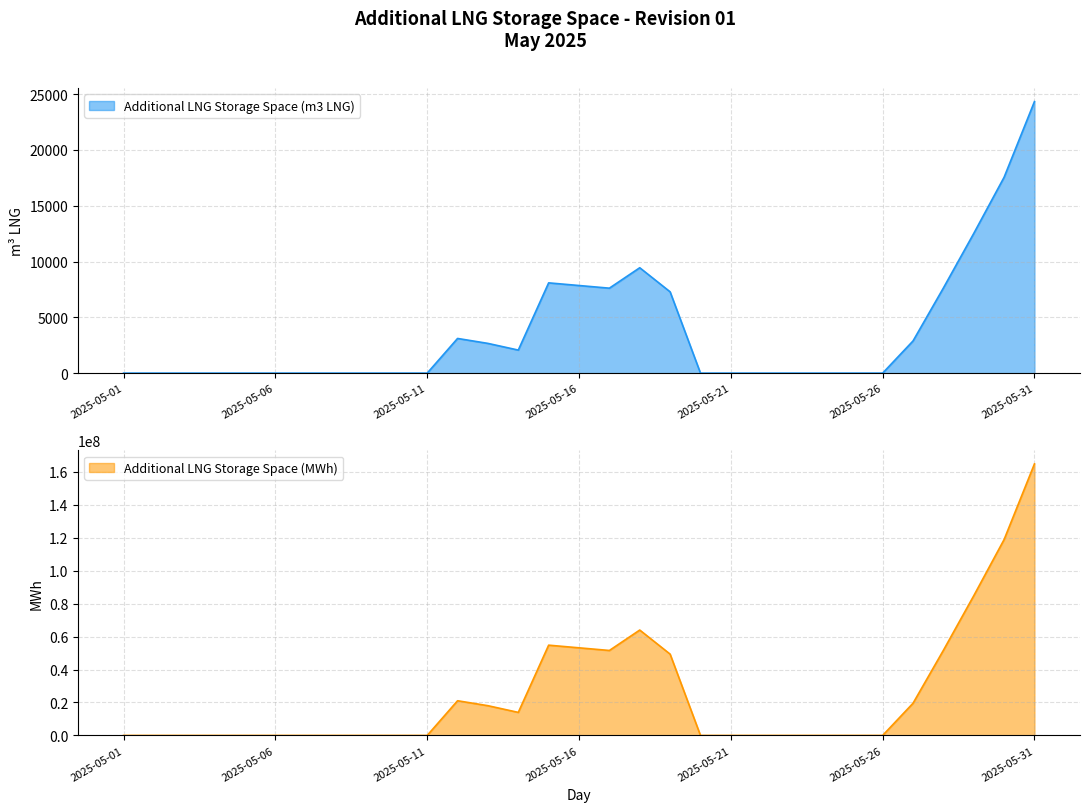

At how many categories does at least one series exceed 79039681?

3